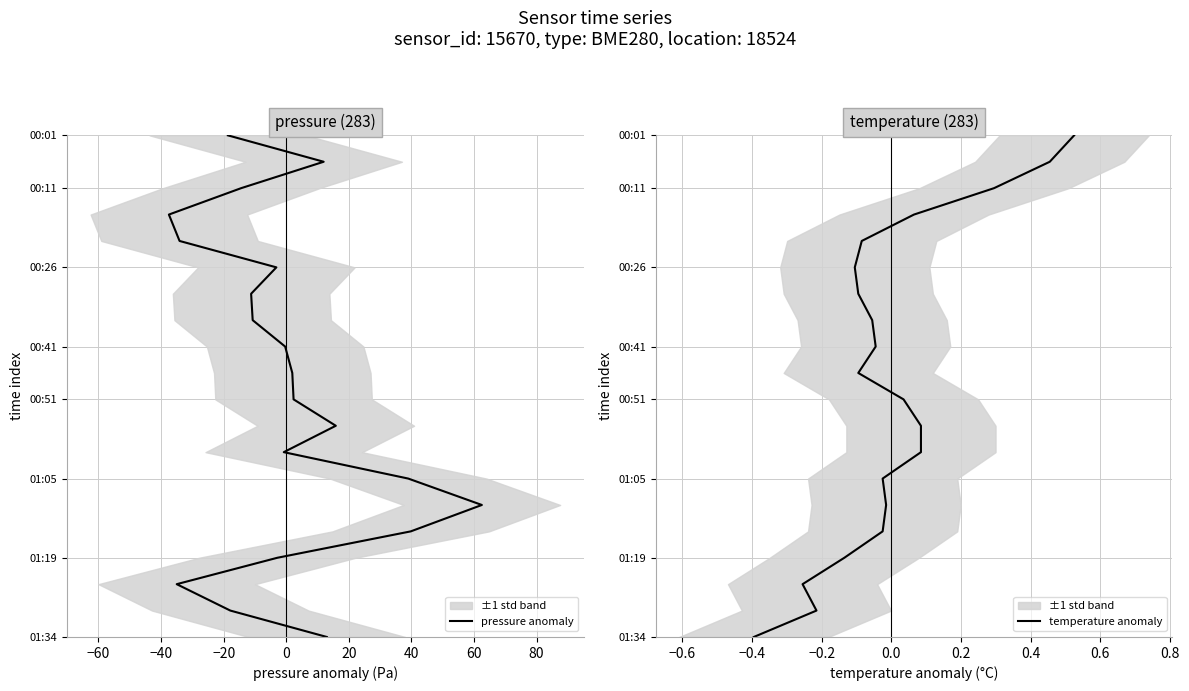

True or false: pressure anomaly and temperature anomaly cross at least once.

False